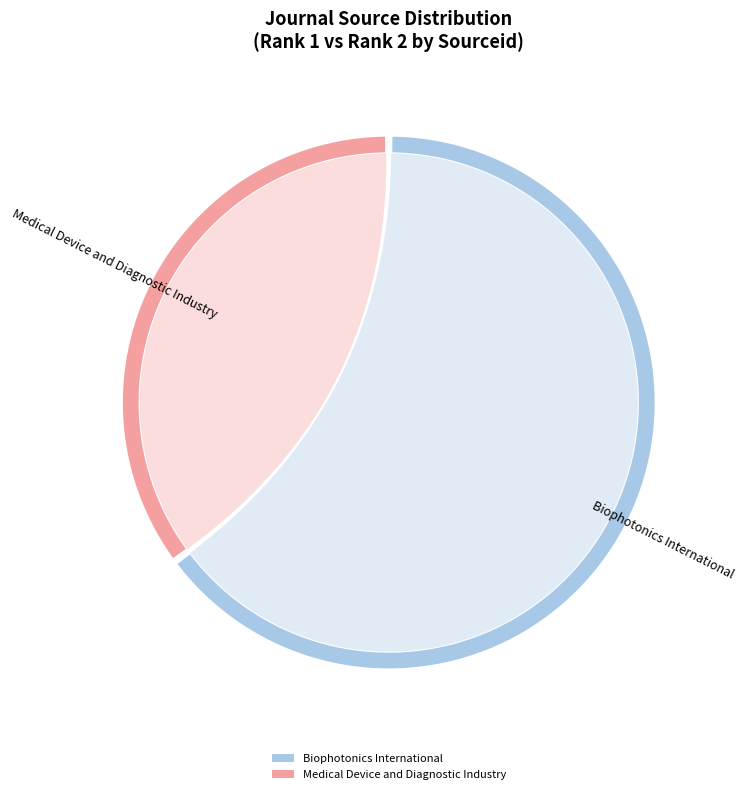

Which slice is the smallest?

Medical Device and Diagnostic Industry